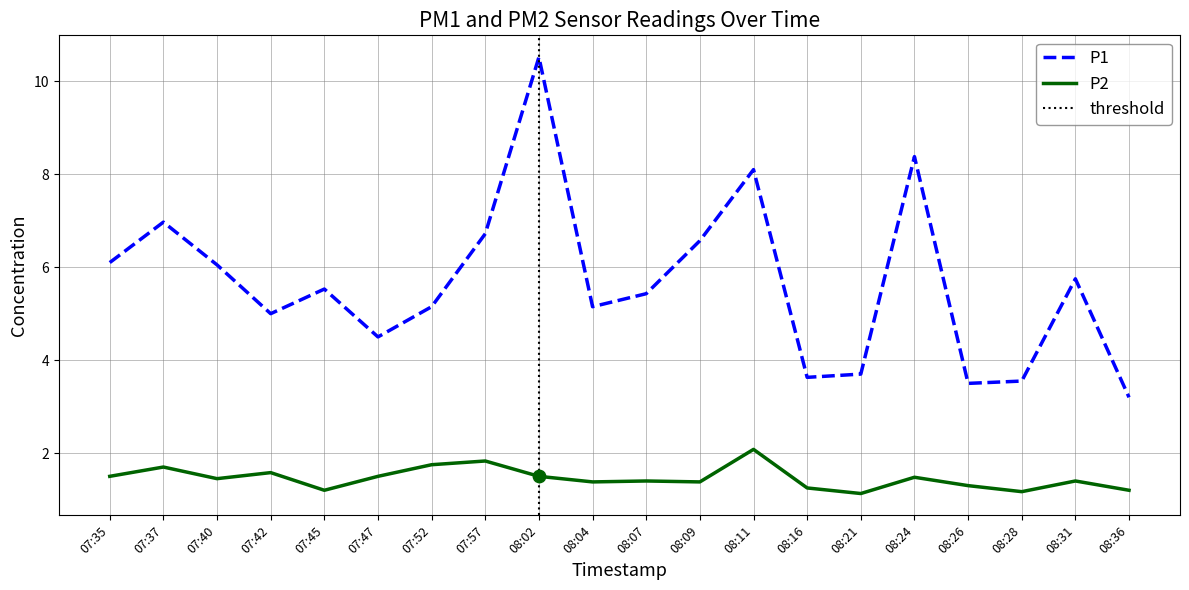

Which series has the largest total across all categories?

P1